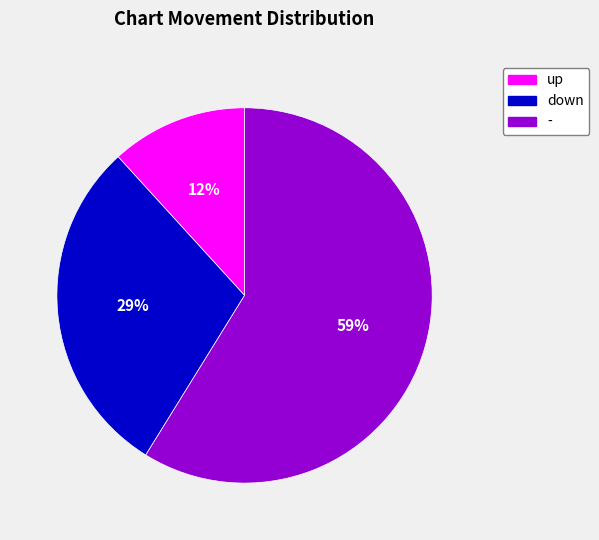

To the nearest percent, what is the difference between the largest and smallest slice percentages?

47%